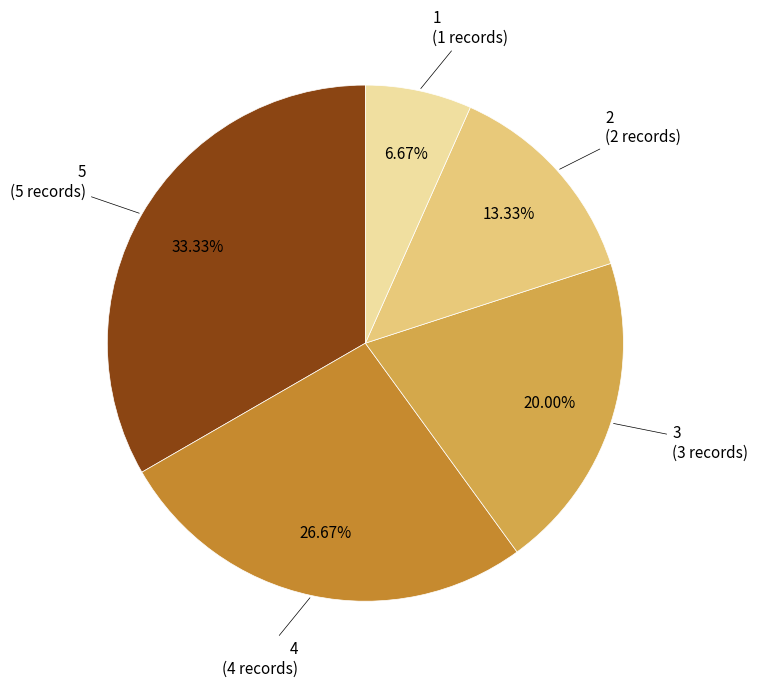

Does any single category account for the majority?

No